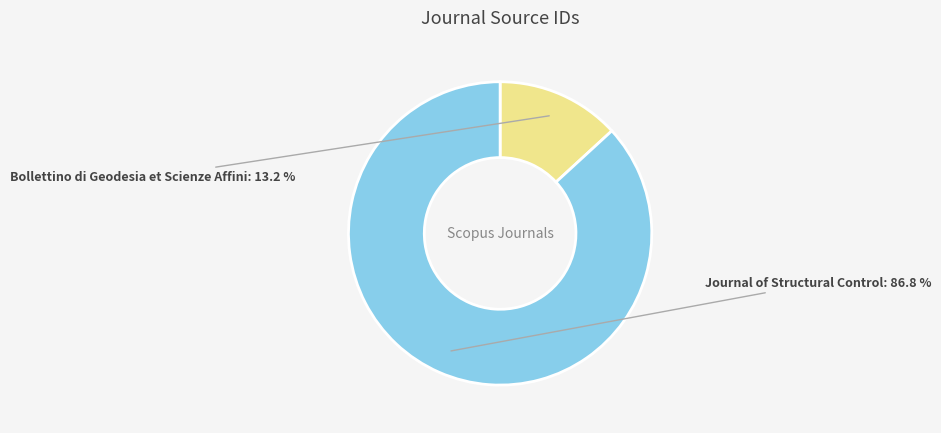

To the nearest percent, what portion does Journal of Structural Control represent?

87%